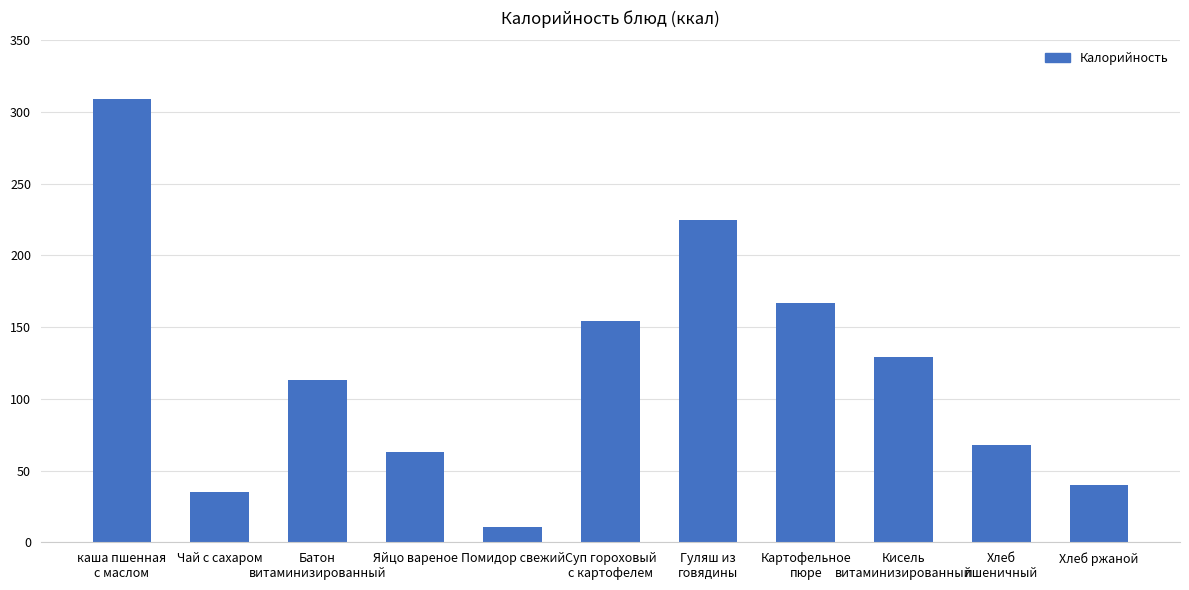

What is the ratio of the value at Хлеб
пшеничный to the value at каша пшенная
с маслом?

0.2